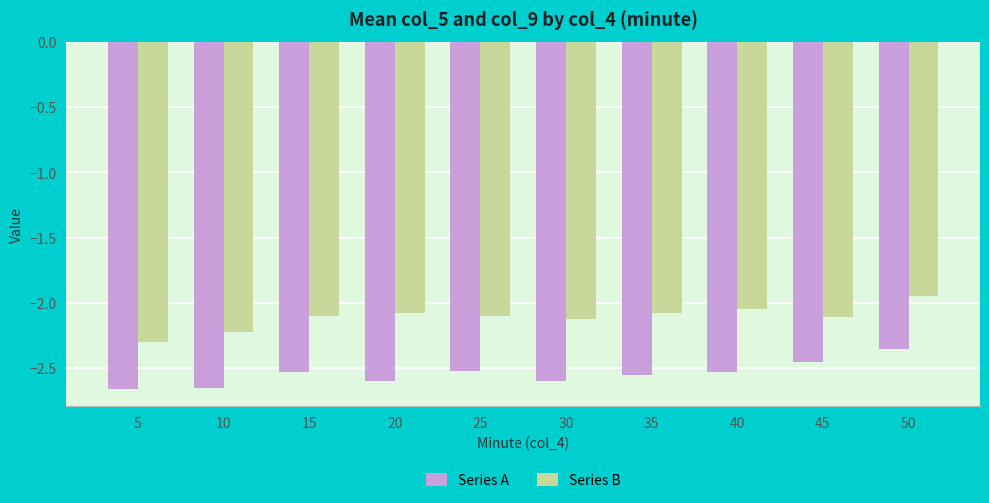

Which series has the largest total across all categories?

Series B